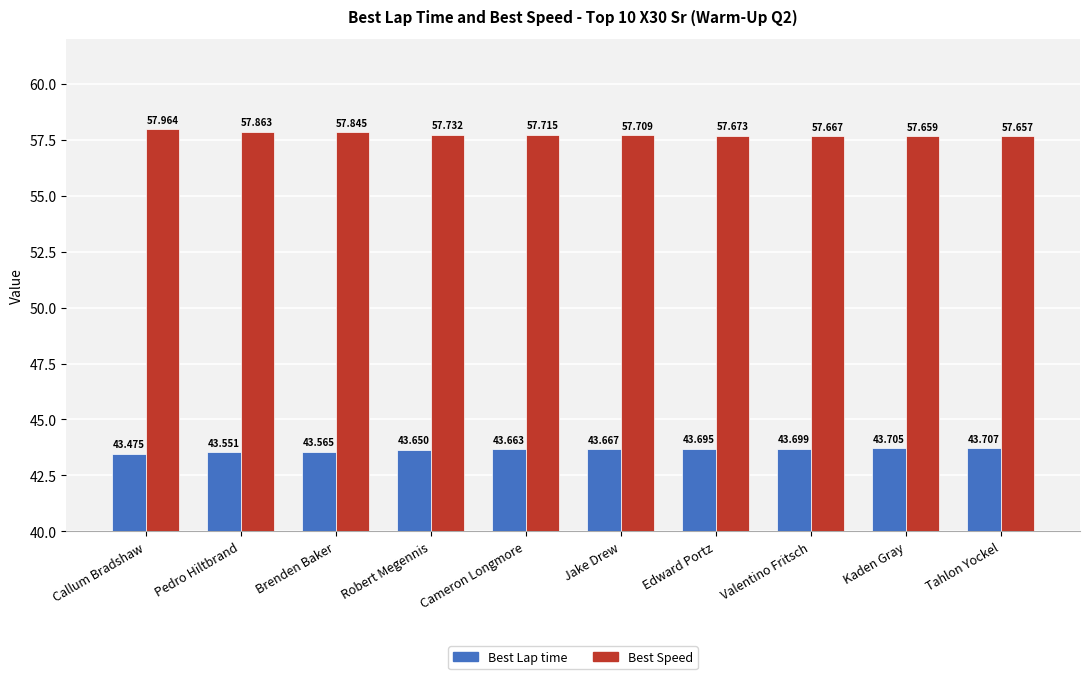

Which label corresponds to the smallest value in the chart?

Callum Bradshaw